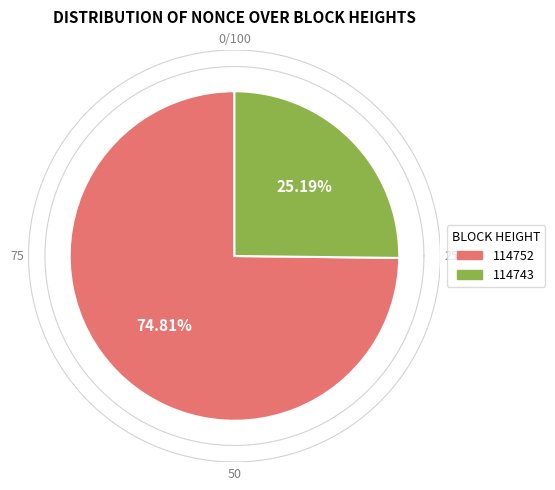

Is there a majority slice in this chart?

Yes